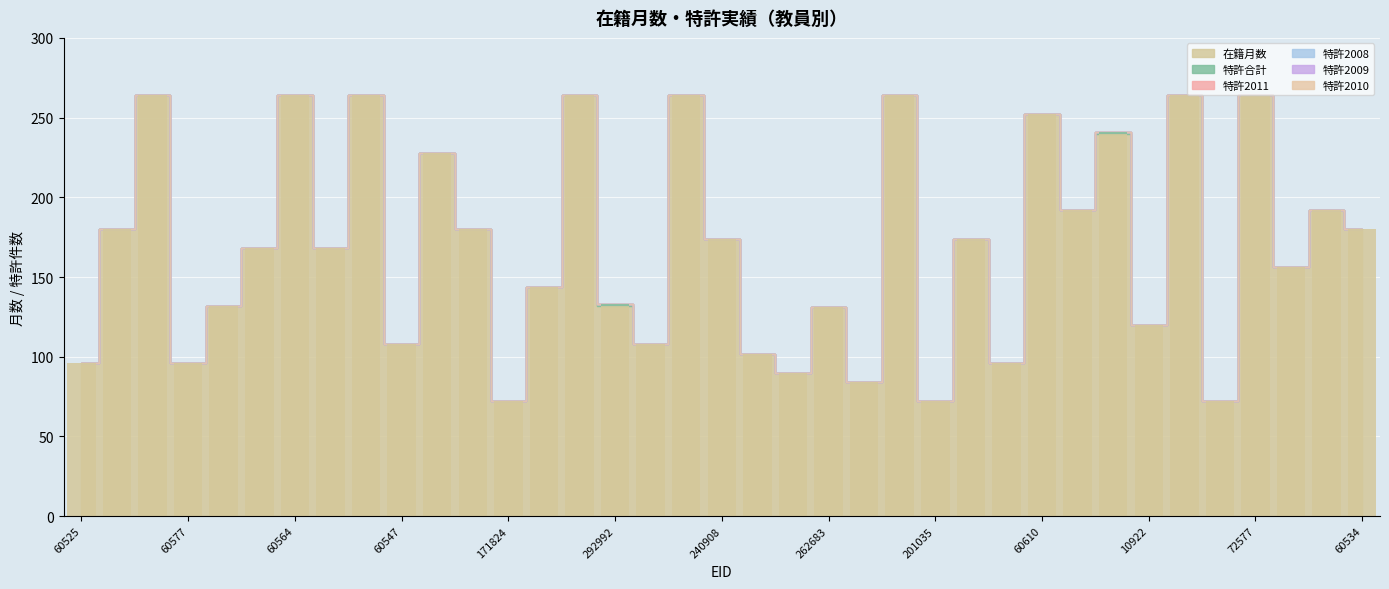

At which category does the chart reach its peak across all series?

60564